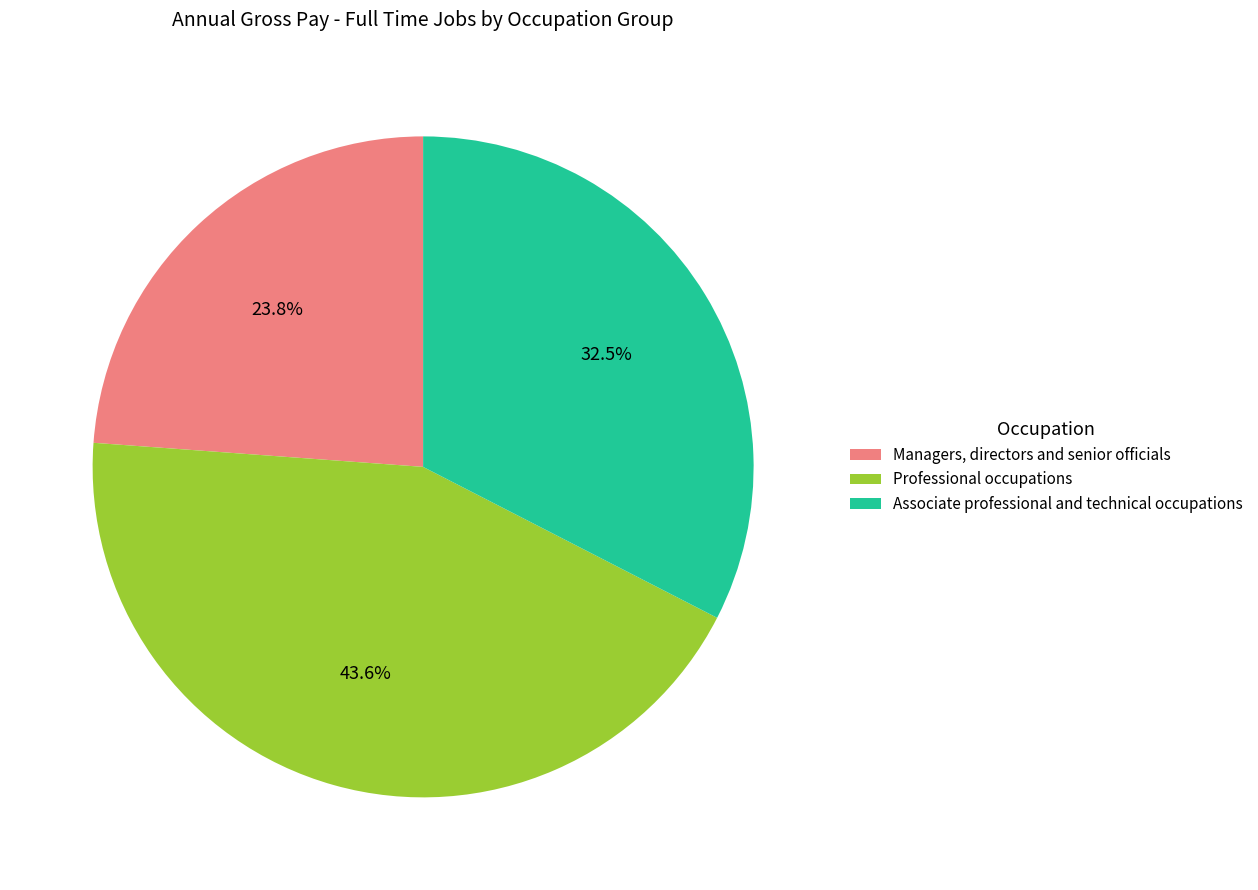

Is there any slice that represents more than half of the pie?

No